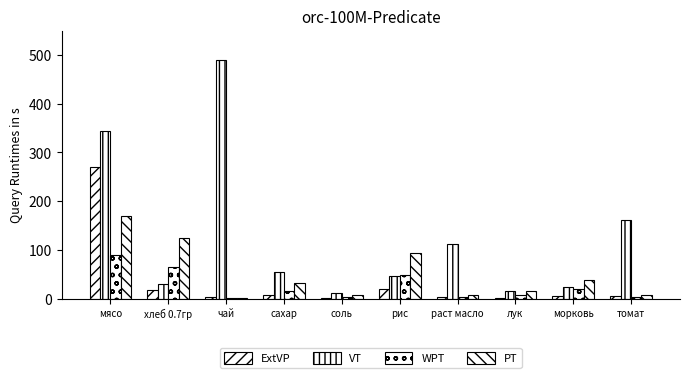

Are the bars grouped side by side (vs. stacked)?

Yes